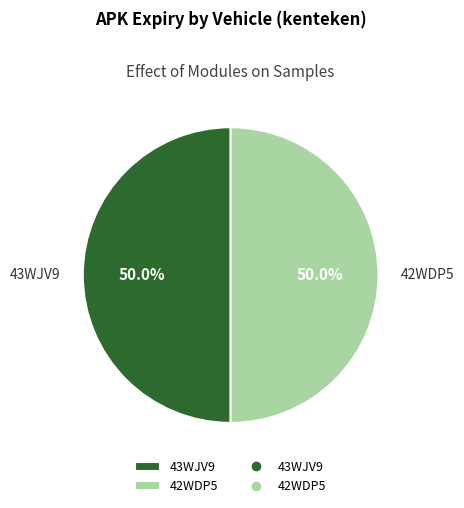

What is the ratio of the value at 43WJV9 to the value at 42WDP5?

1.0